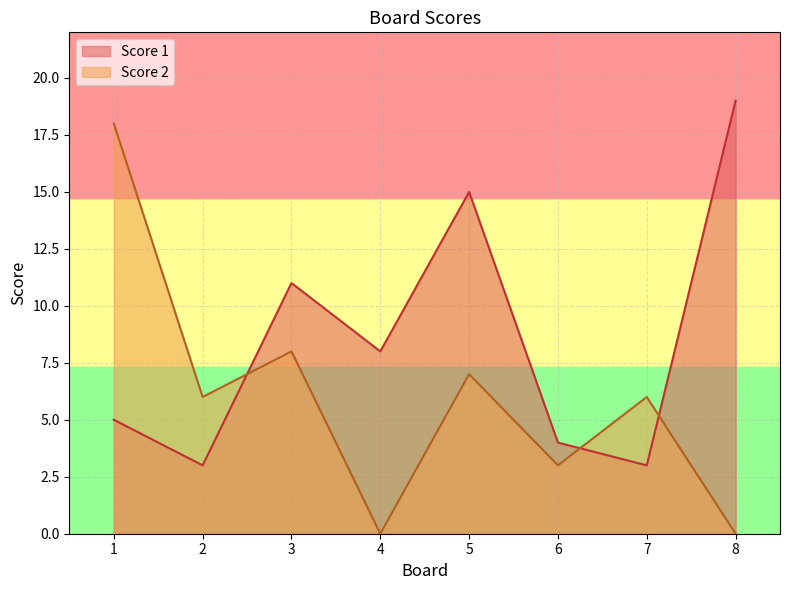

What is the sum of the Score 1 values at 3 and 2?

14